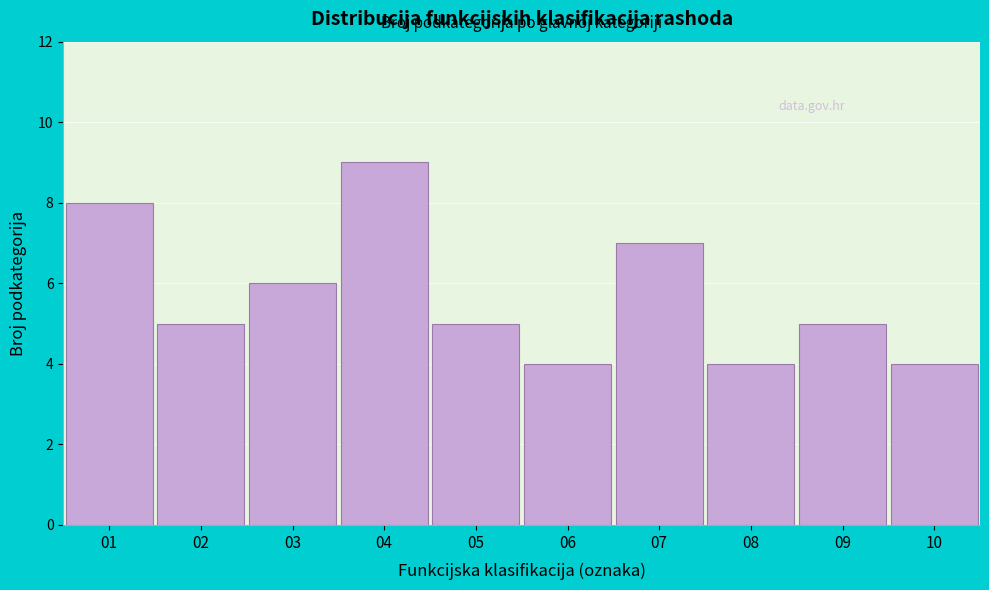

Reading right to left, extract all data points from this chart.

4	5	4	7	4	5	9	6	5	8